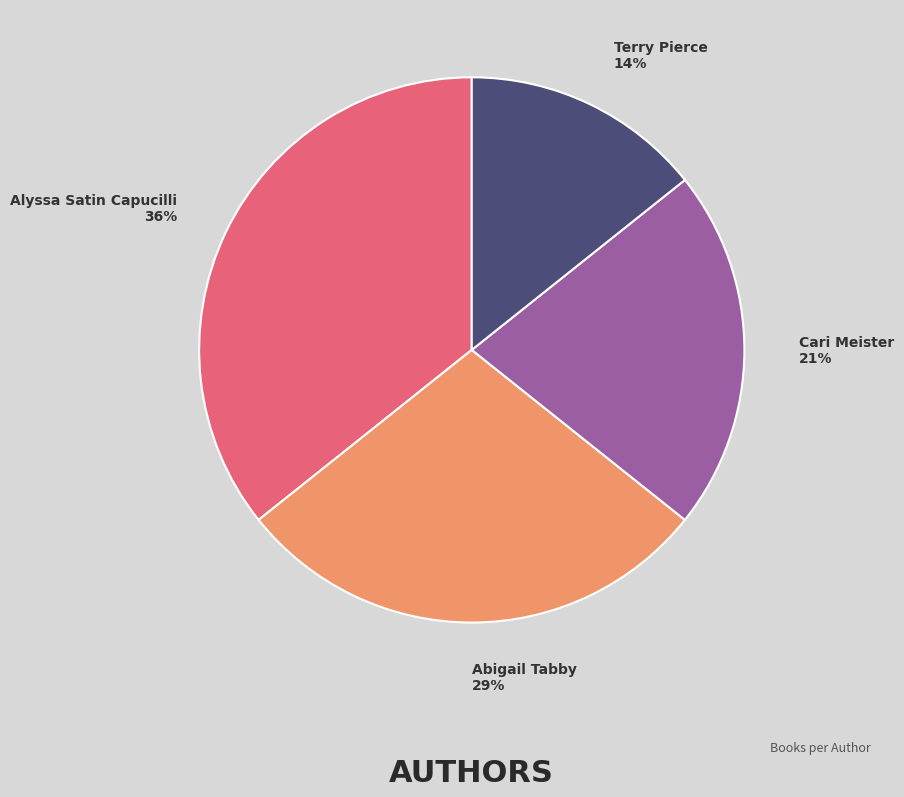

Combined, do Cari Meister and Terry Pierce account for over 50%?

No